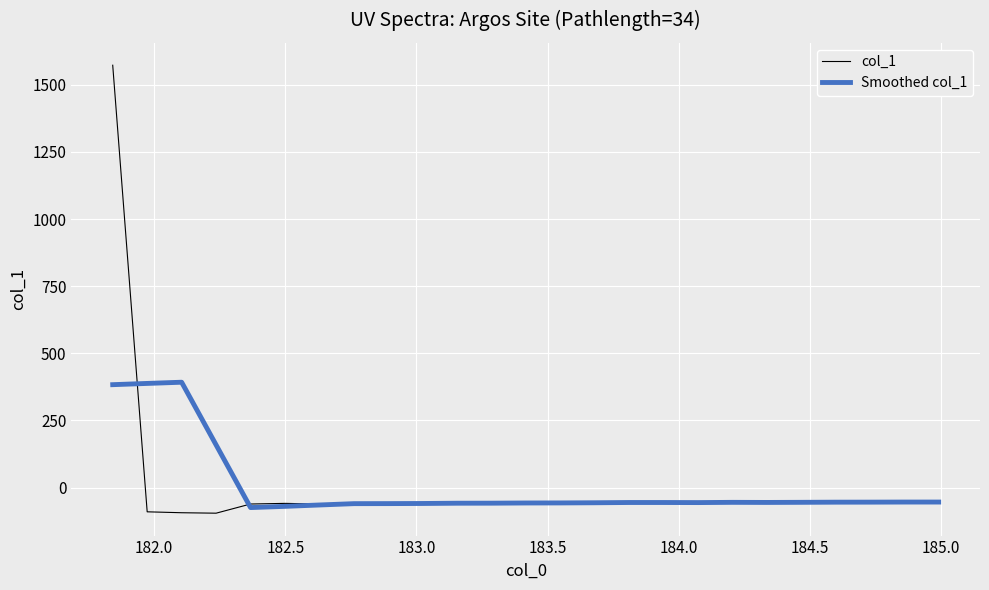

How many lines are shown in the chart?

2